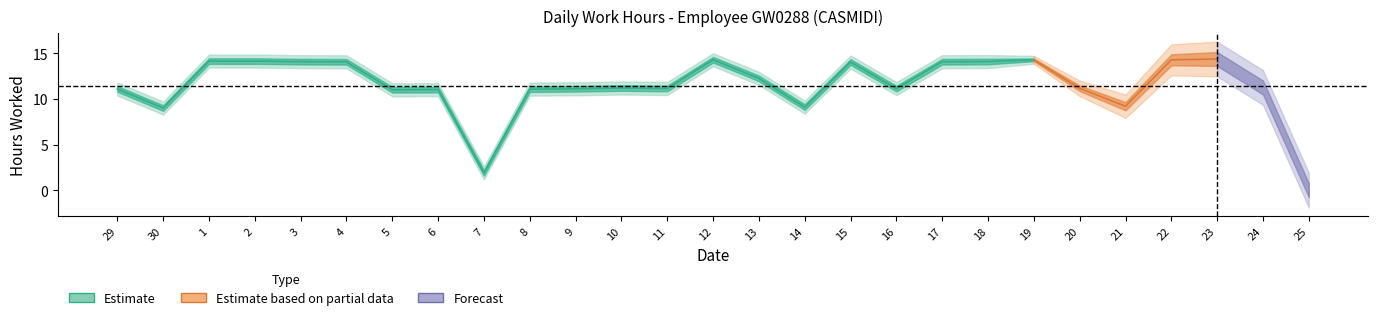

Approximately how many times larger is the value at 2 compared to 22?

1.0